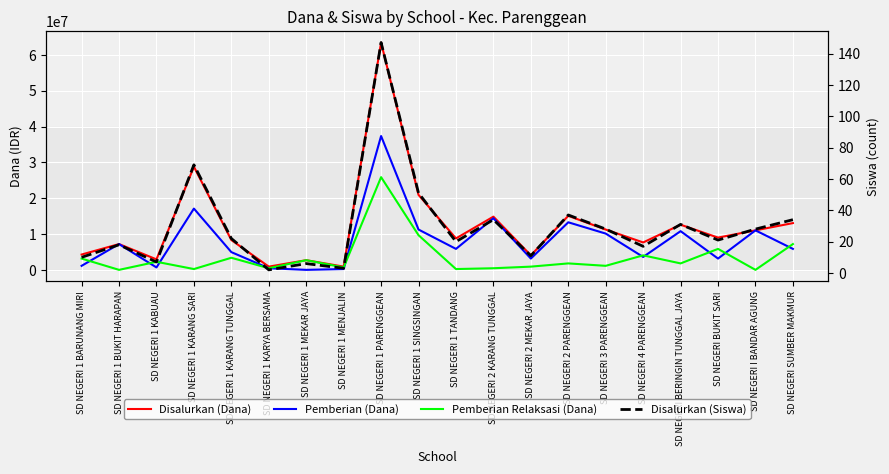

In Pemberian Relaksasi (Dana), how many points are lower than both neighbors (excluding endpoints)?

8